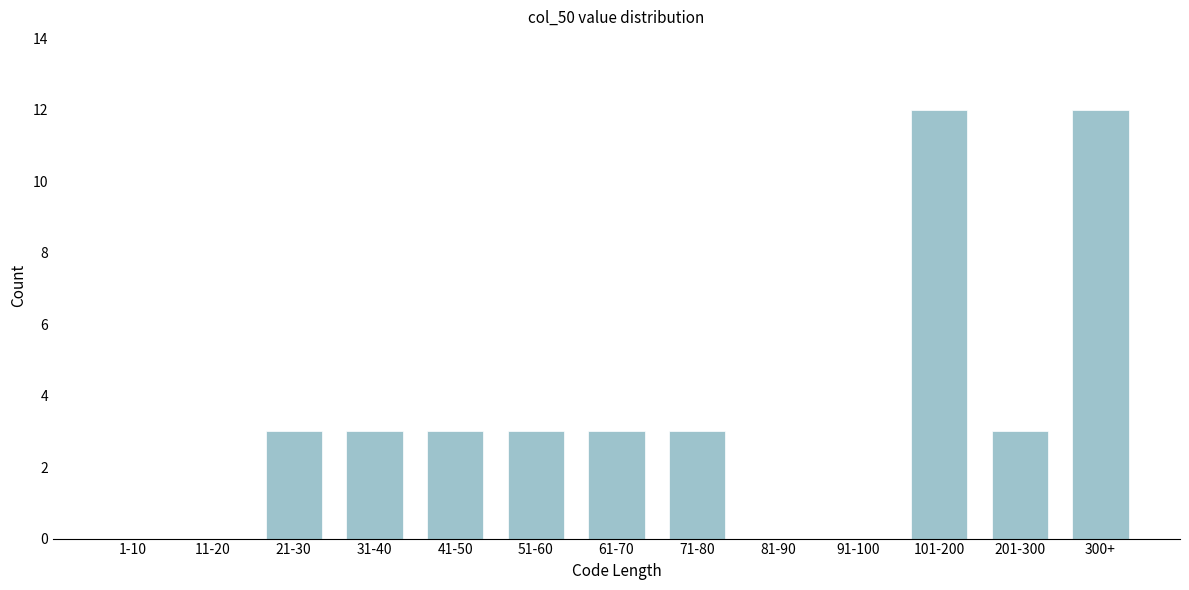

Reading left to right, extract all data points from this chart.

1-10=0	11-20=0	21-30=3	31-40=3	41-50=3	51-60=3	61-70=3	71-80=3	81-90=0	91-100=0	101-200=12	201-300=3	300+=12